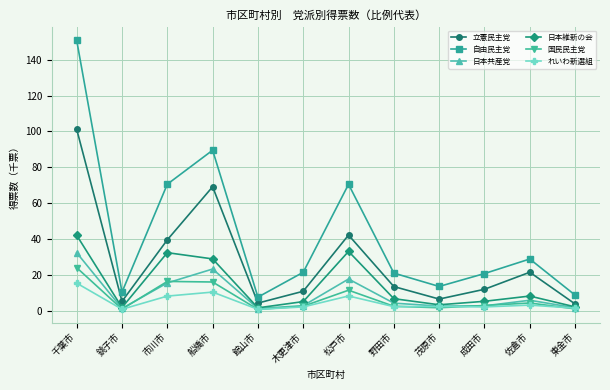

What are all the series names shown in the legend?

立憲民主党, 自由民主党, 日本共産党, 日本維新の会, 国民民主党, れいわ新選組